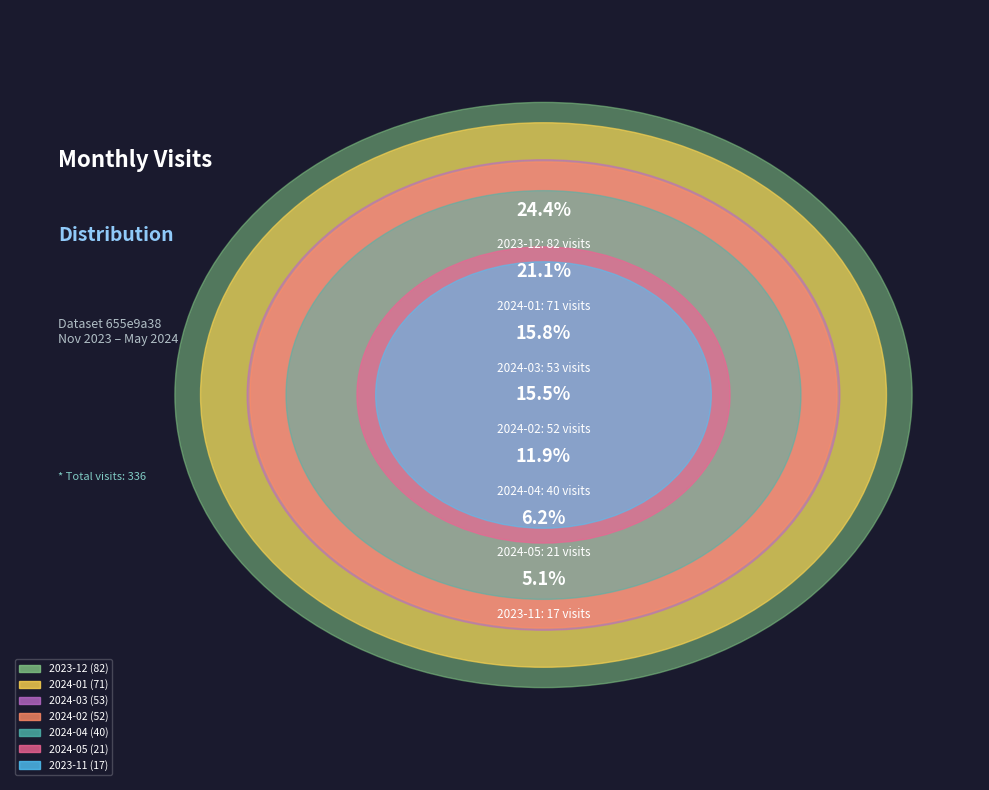

Combined, what portion of the pie is 2023-12 and 2024-03?

40.2%